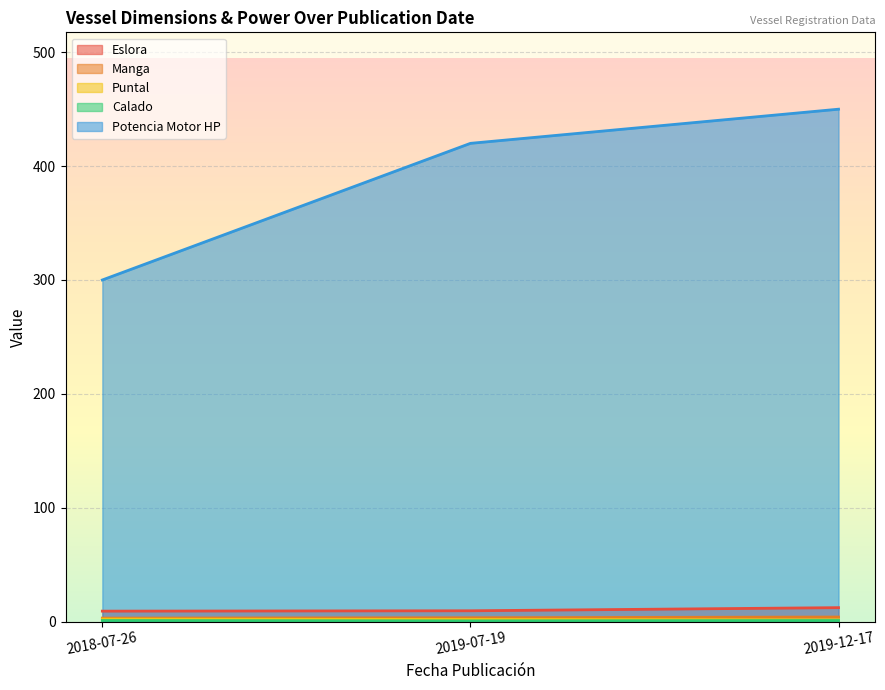

The value of Manga at 2019-12-17 is 1.3. True or false?

False